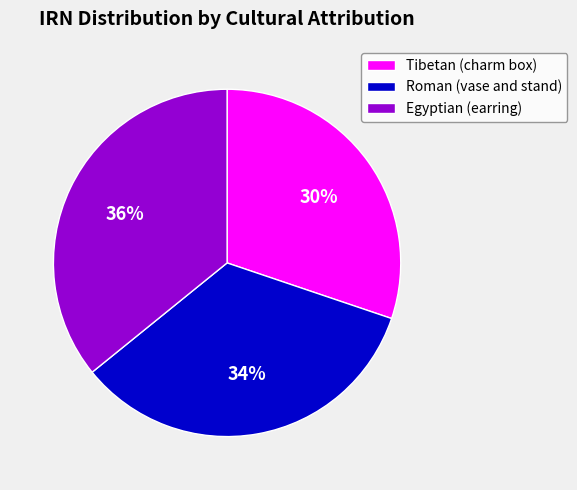

Is it true that Roman (vase and stand) is 44% of the pie?

False